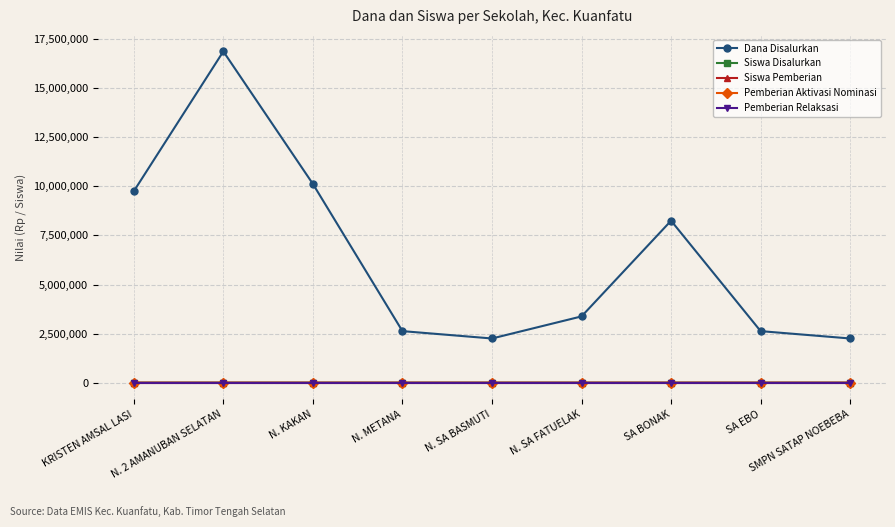

True or false: Siswa Disalurkan and Pemberian Aktivasi Nominasi cross at least once.

False